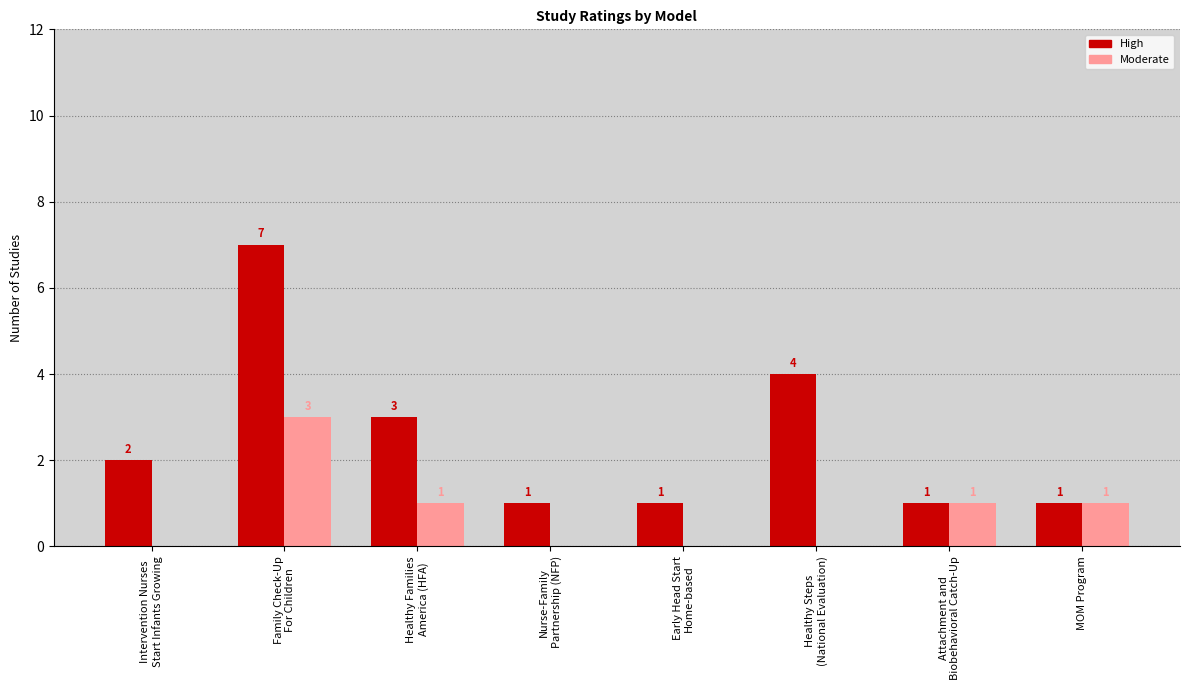

Is it true that Moderate equals 0 at MOM Program?

False